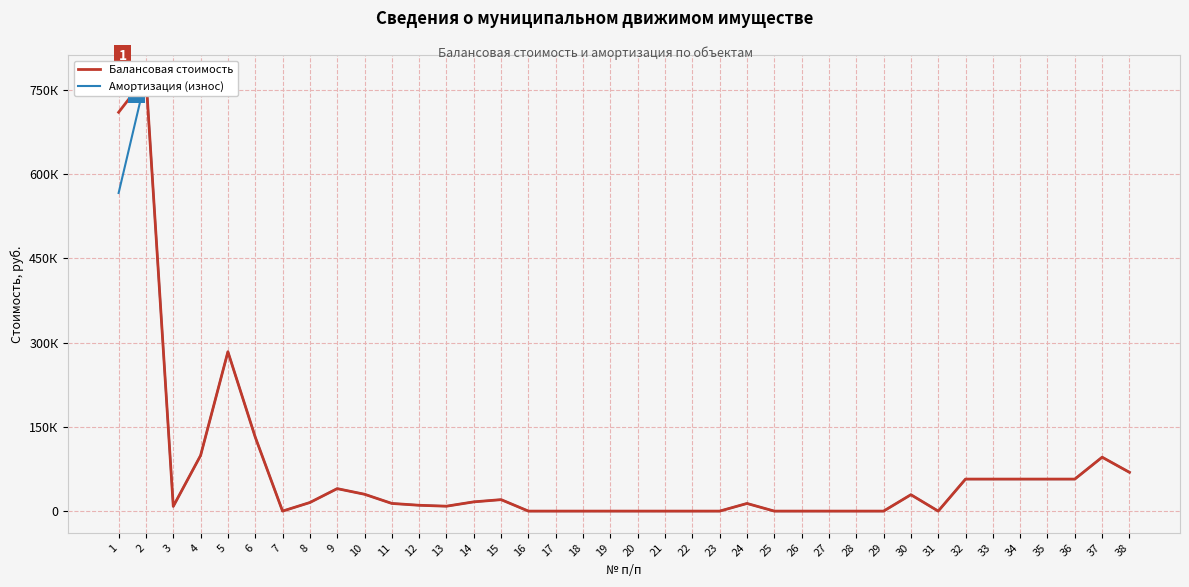

Reading left to right, transcribe all the data shown in this chart.

Балансовая стоимость: 710000.0	772783.3	8450.0	99000.0	283660.0	131792.0	0.0	15278.0	40000.0	30000.0	13653.0	10384.0	8734.0	16470.0	20400.0	0.0	0.0	0.0	0.0	0.0	0.0	0.0	0.0	13603.0	0.0	0.0	0.0	0.0	0.0	29199.0	0.0	57000.0	57000.0	57000.0	57000.0	57000.0	95972.0	69028.0
Амортизация (износ): 566309.5	772783.3	8450.0	99000.0	283660.0	131792.0	0.0	15278.0	40000.0	30000.0	13653.0	10384.0	8734.0	16470.0	20400.0	0.0	0.0	0.0	0.0	0.0	0.0	0.0	0.0	13603.0	0.0	0.0	0.0	0.0	0.0	29199.0	0.0	57000.0	57000.0	57000.0	57000.0	57000.0	95972.0	69028.0